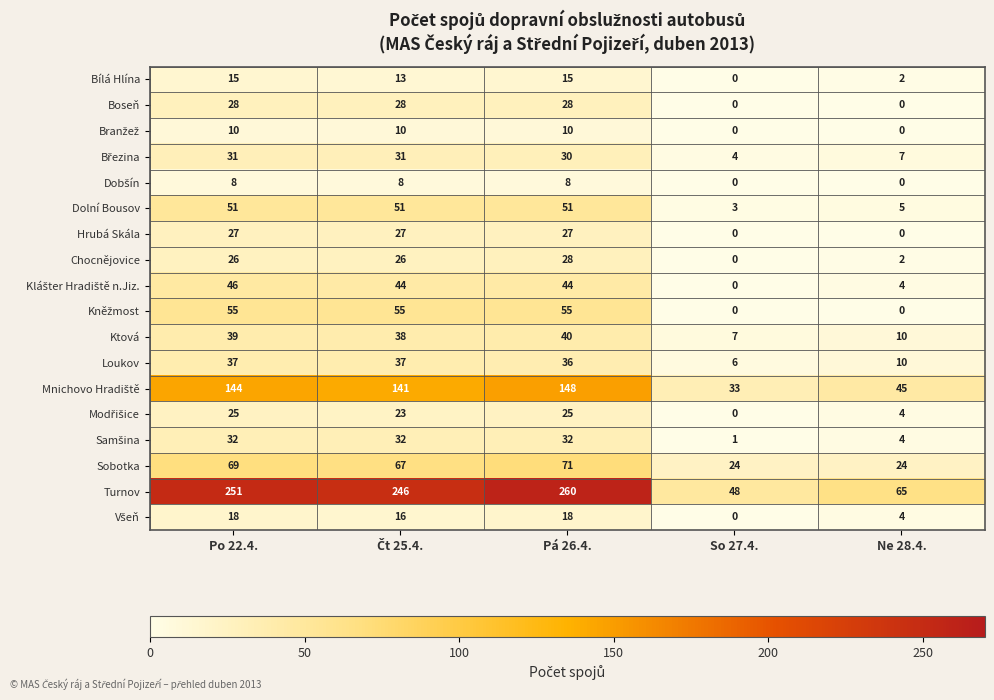

Which series changed the most between So 27.4. and Ne 28.4.?

Turnov